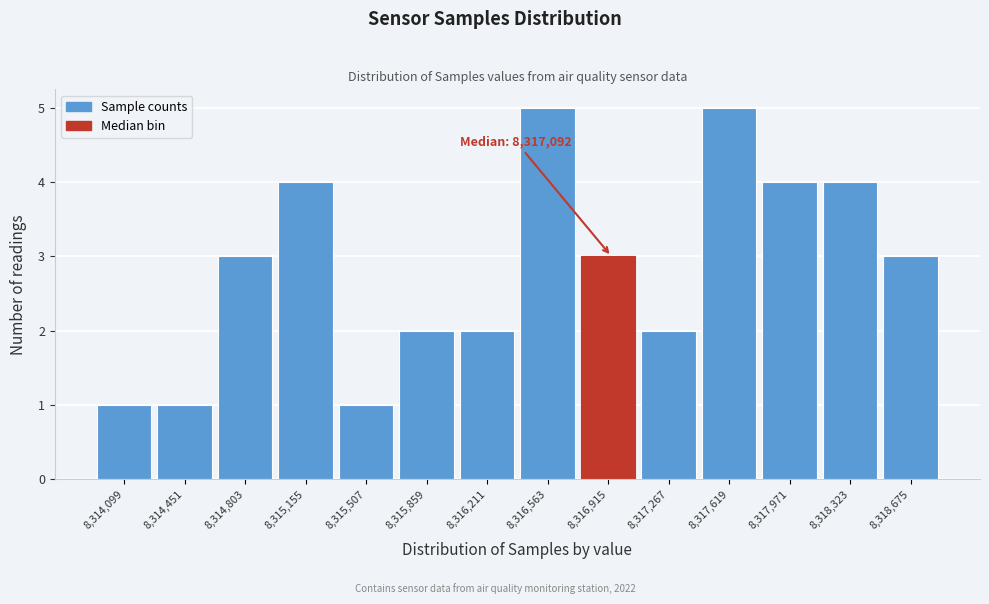

Reading left to right, what are all the values shown in this chart?

1	1	3	4	1	2	2	5	3	2	5	4	4	3